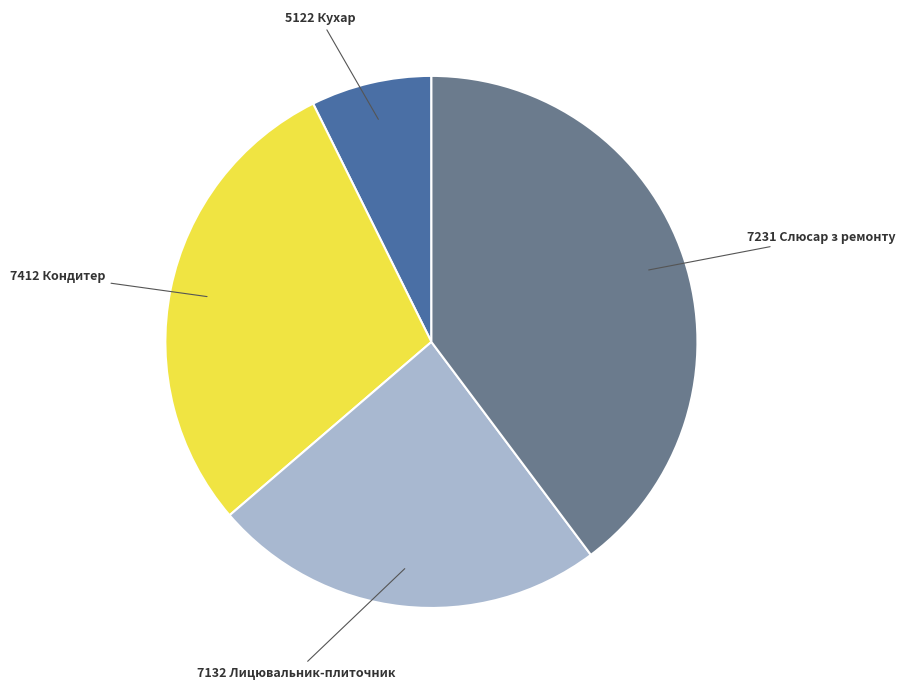

Approximately how many times larger is the value at 5122 Кухар compared to 7231 Слюсар з ремонту?

0.2